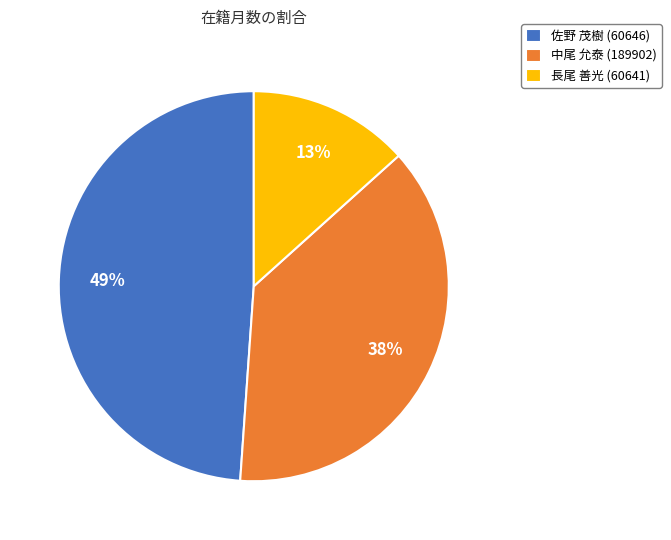

What is the smallest slice in the pie chart?

長尾 善光 (60641)